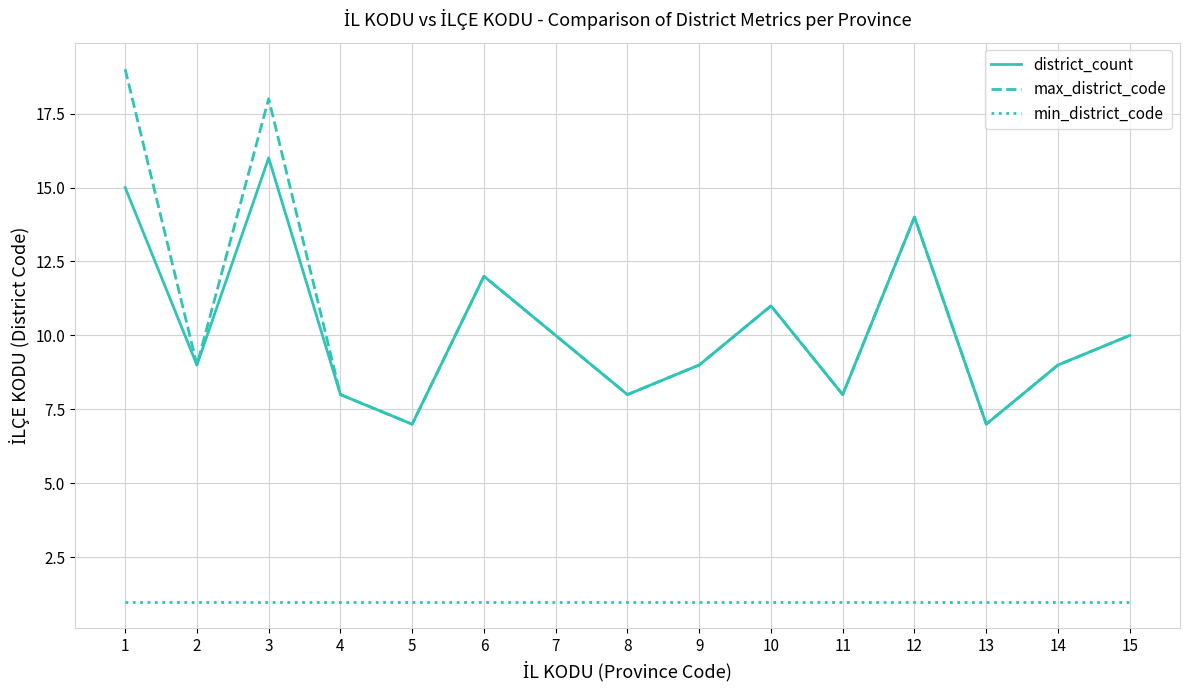

Is the value of max_district_code at 9 greater than the value of district_count at 12?

No